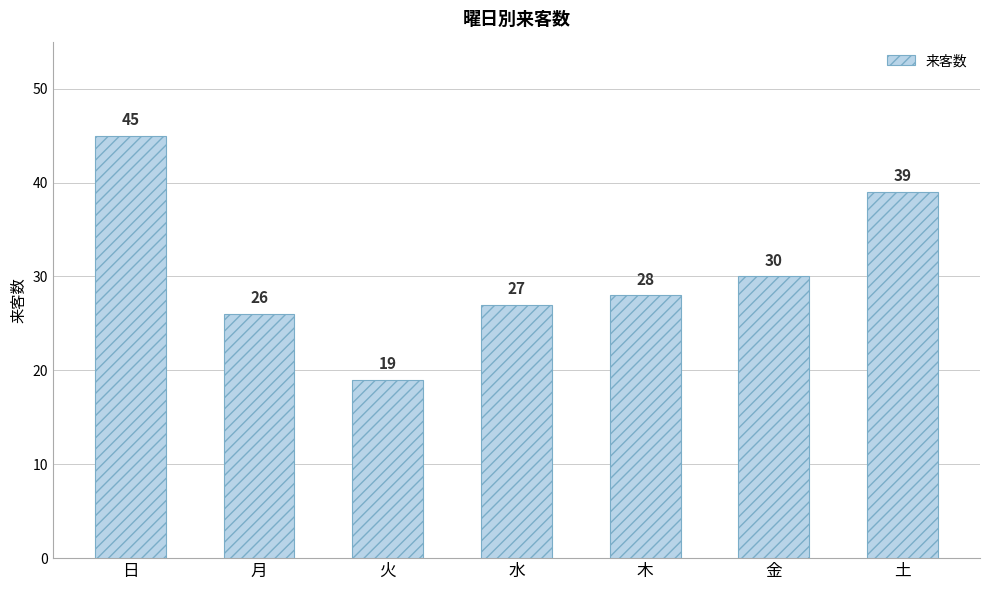

Reading right to left, list all the values displayed in this chart.

39	30	28	27	19	26	45